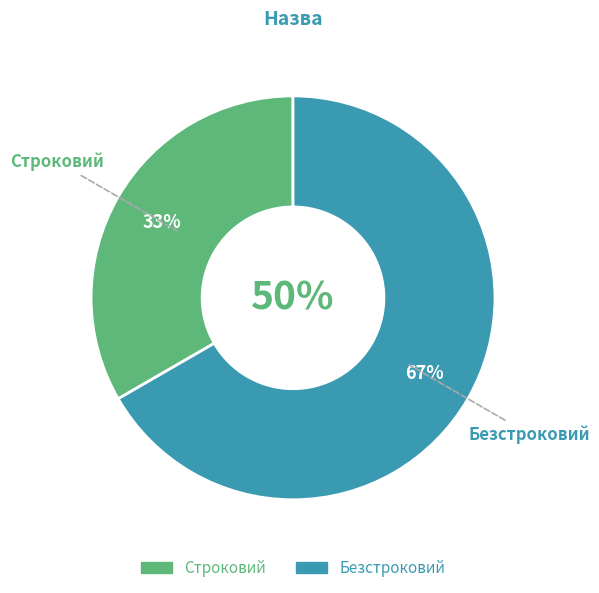

Rank the categories by value from lowest to highest.

Строковий, Безстроковий